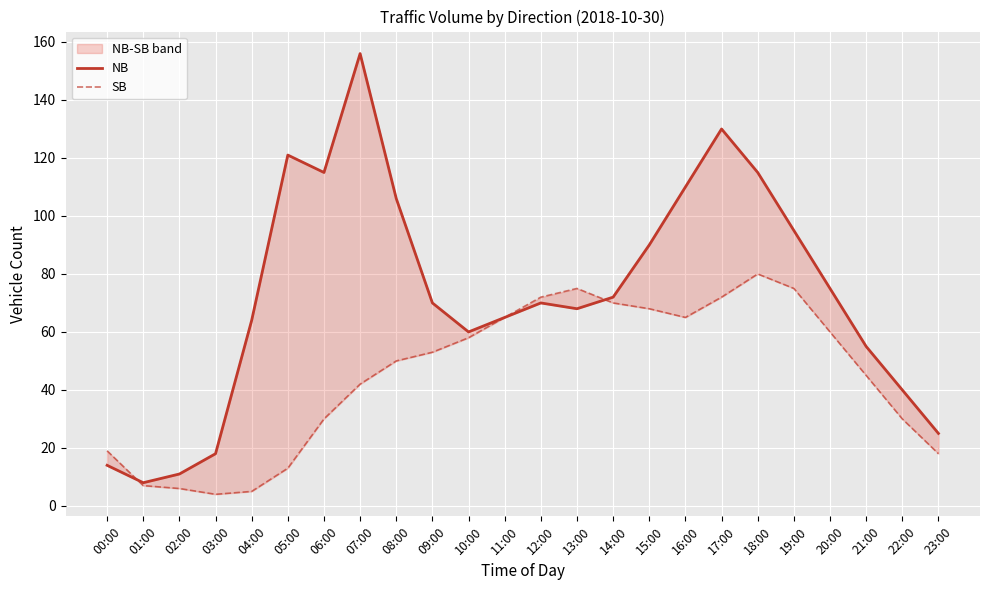

What position from the left is 17:00?

18